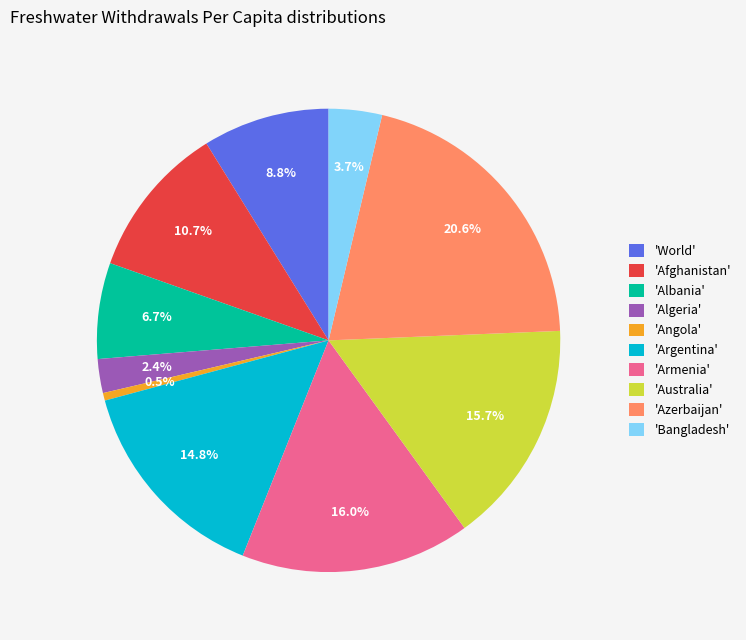

Does 'Bangladesh' account for over 50% of the chart?

No